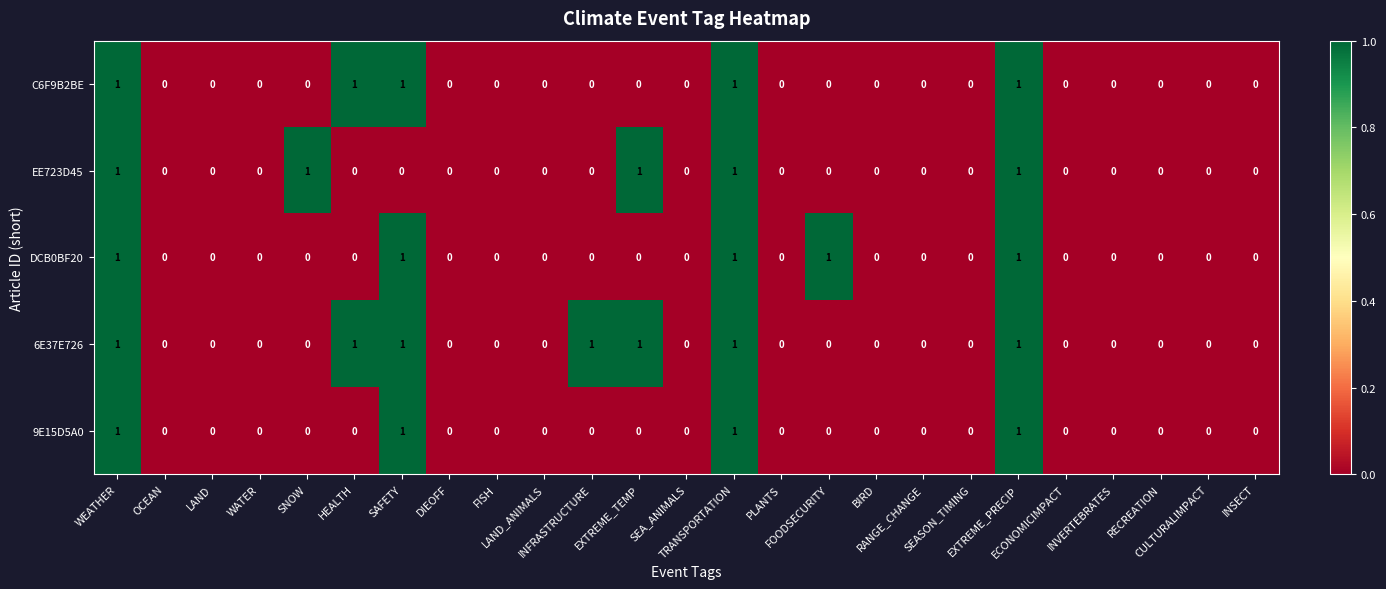

Which series has the largest total across all categories?

6E37E726